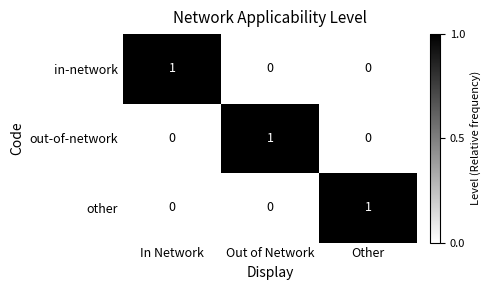

Reading left to right, extract all data points from this chart.

in-network: In Network=1	Out of Network=0	Other=0
out-of-network: In Network=0	Out of Network=1	Other=0
other: In Network=0	Out of Network=0	Other=1